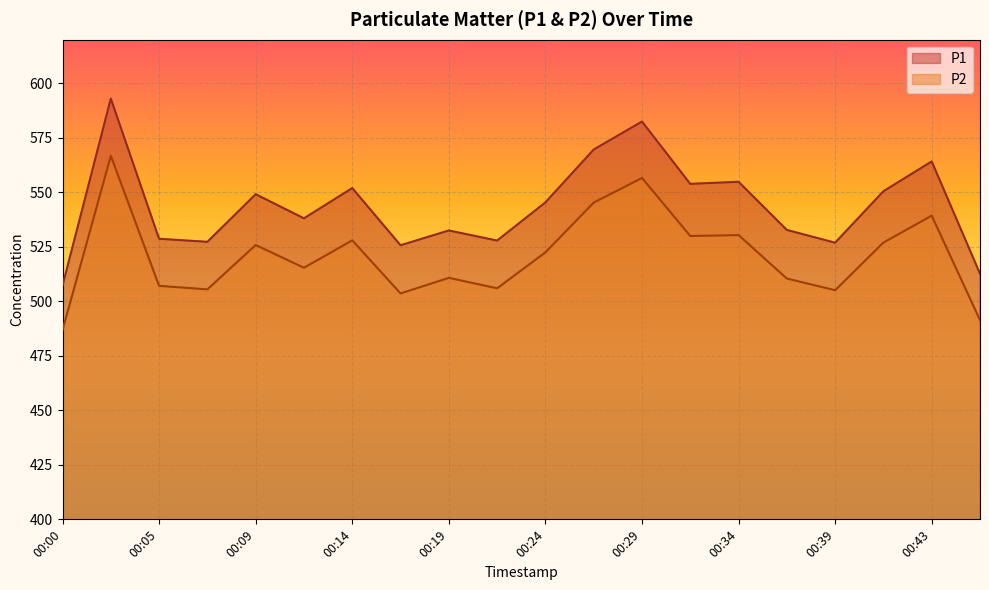

The P2 series shows 539.3 at 00:43. True or false?

True